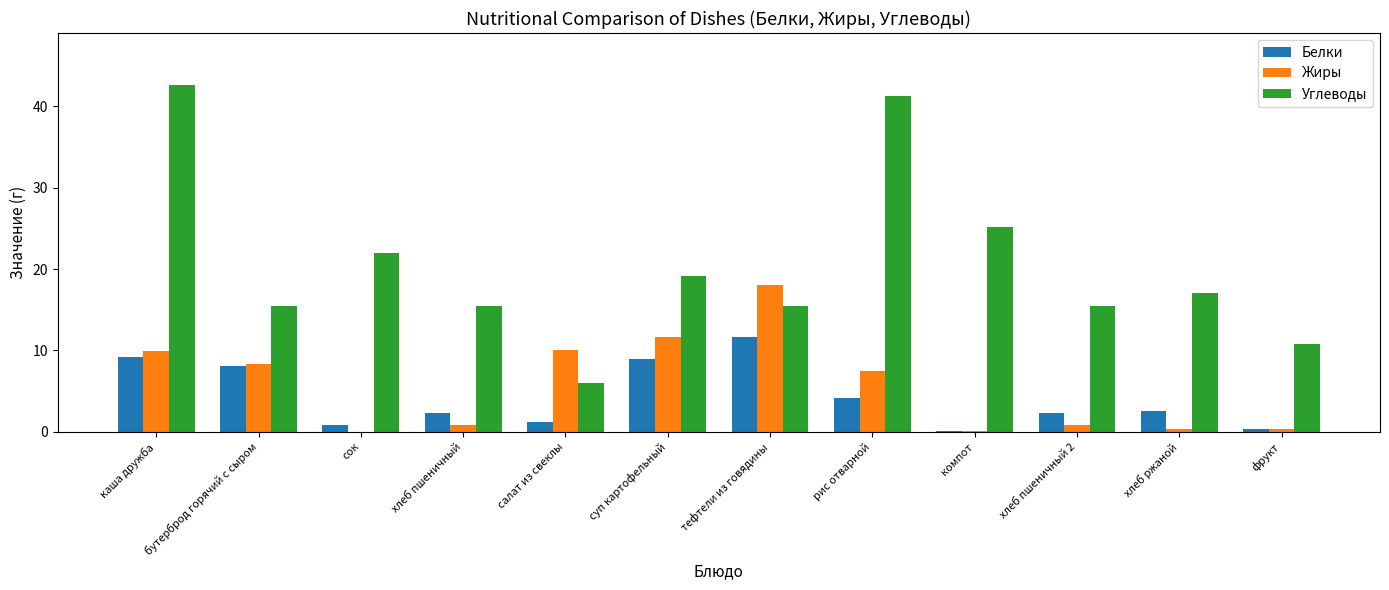

What is the sum of all Углеводы values?

245.8